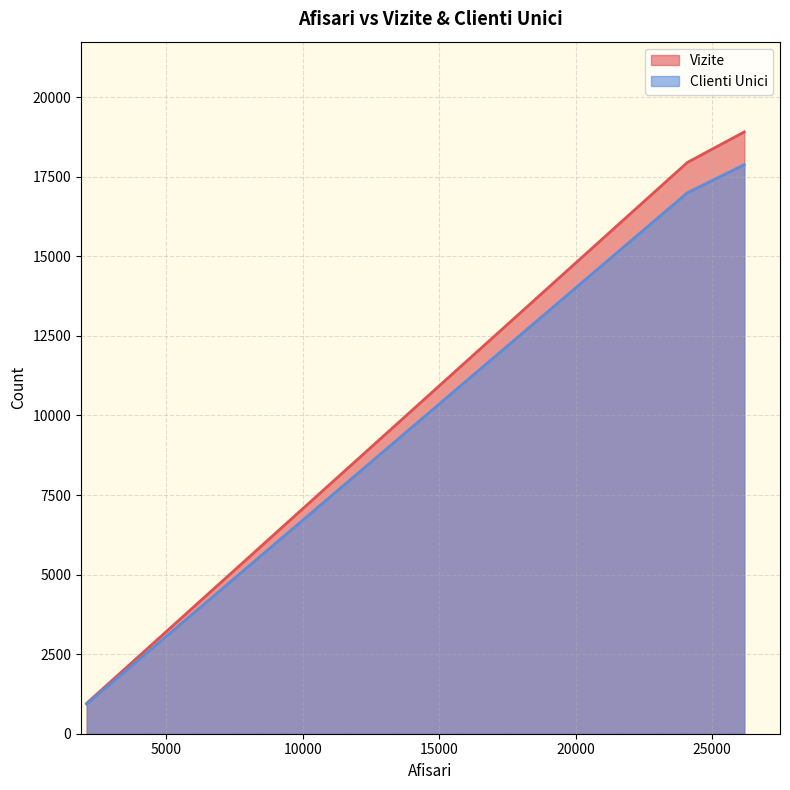

How many lines are shown in the chart?

2